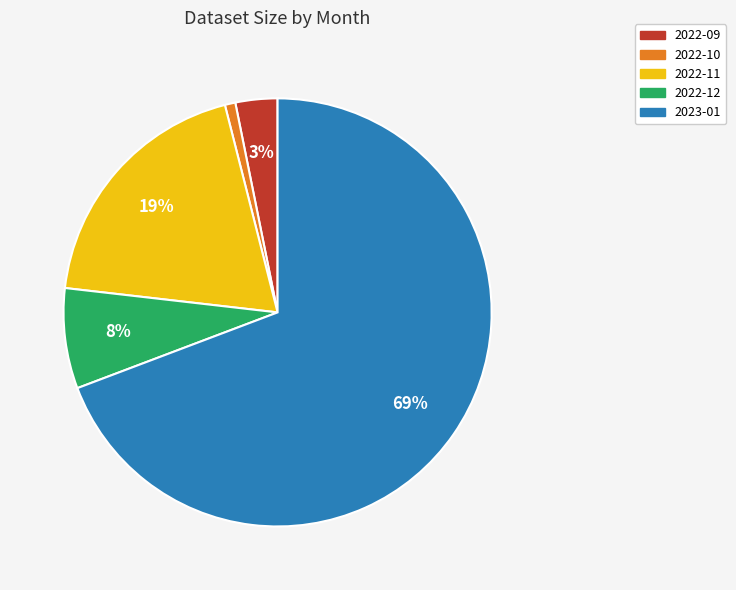

How many segments does this pie chart have?

5